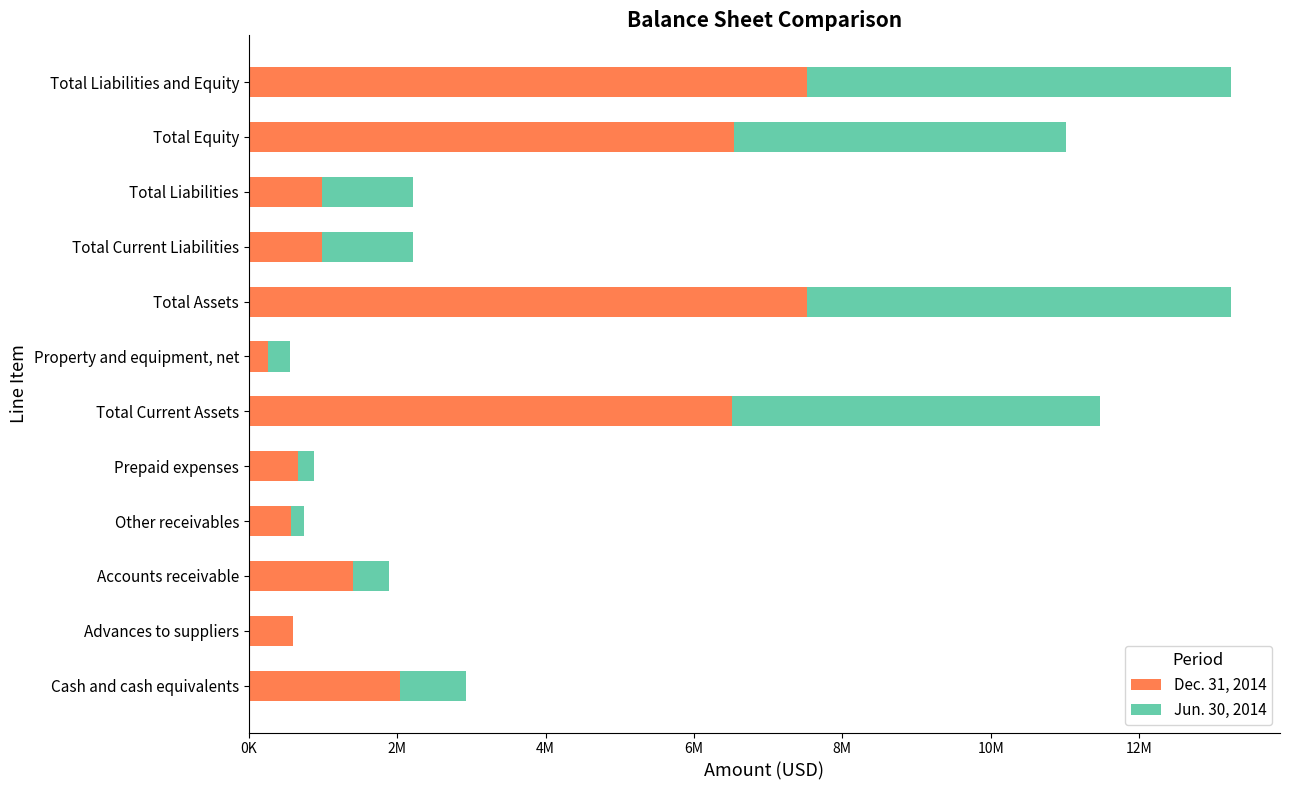

List the series in order of their peak value, lowest first.

Jun. 30, 2014, Dec. 31, 2014